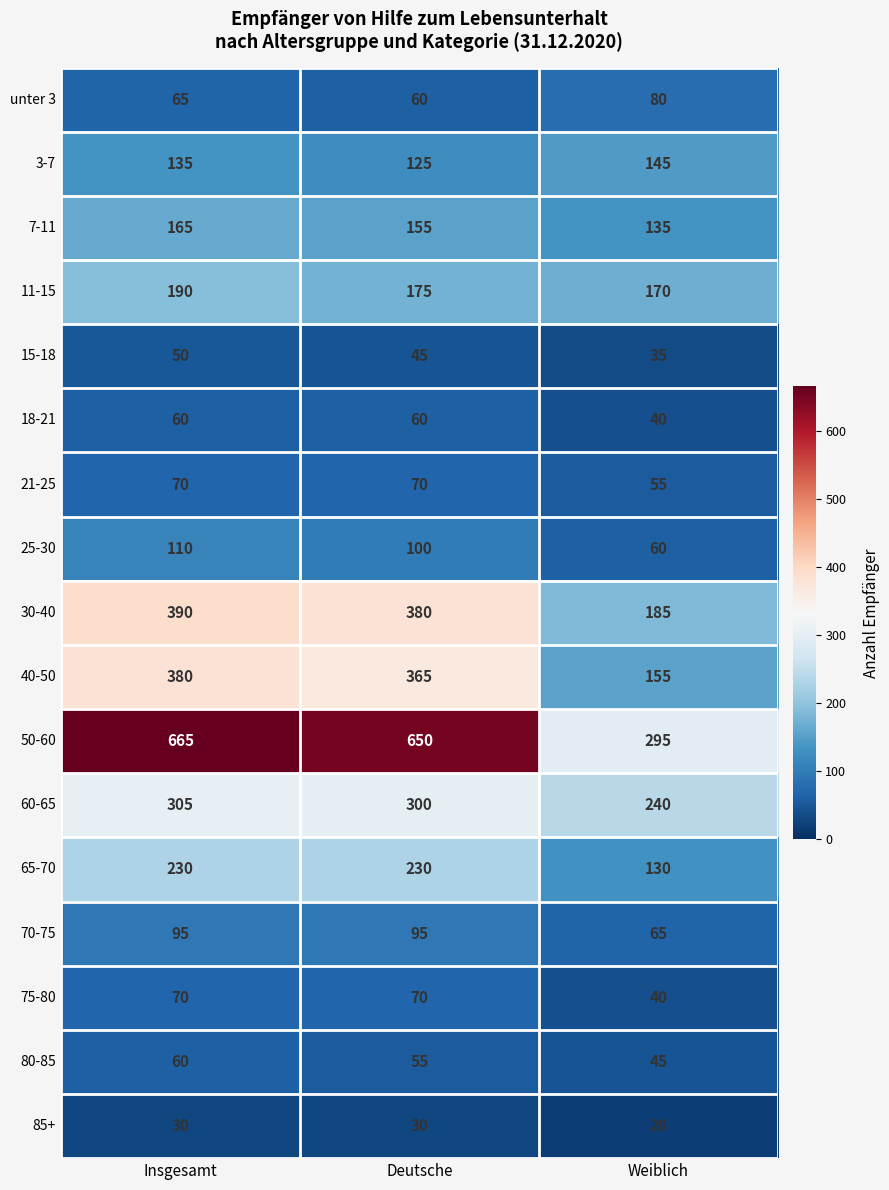

What is the greatest value displayed?

665